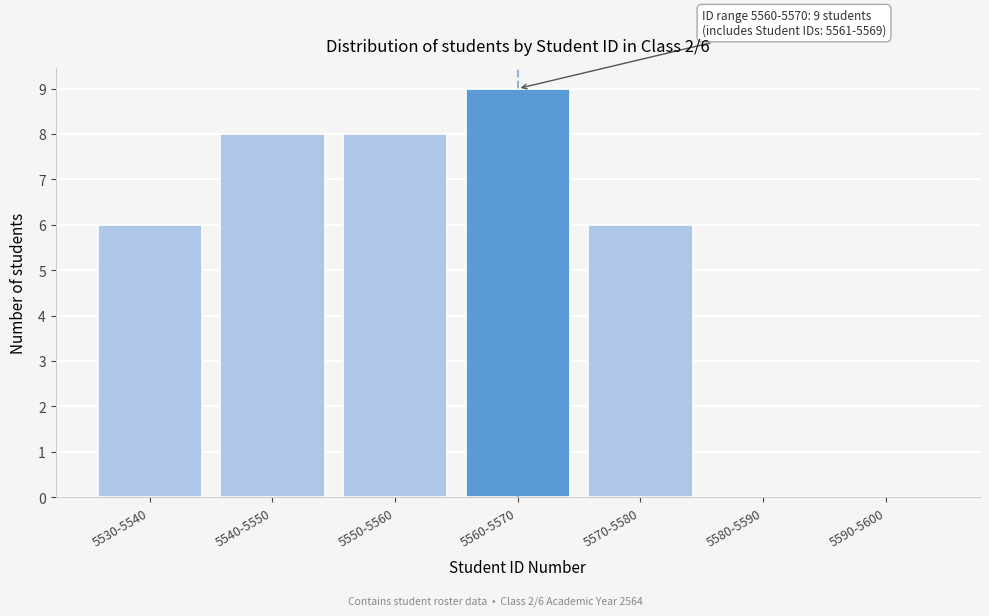

Reading left to right, extract all data points from this chart.

5530-5540=6	5540-5550=8	5550-5560=8	5560-5570=9	5570-5580=6	5580-5590=0	5590-5600=0